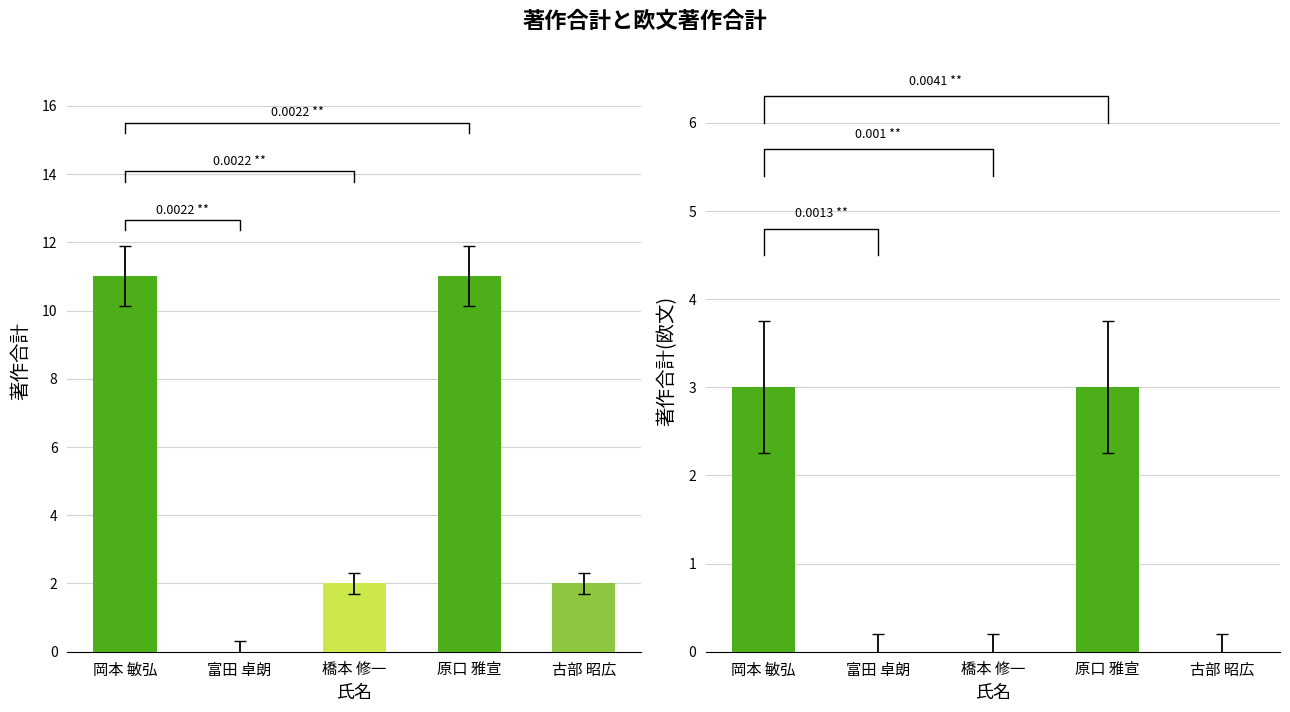

What is the difference between the maximum and minimum values in the 著作合計(欧文) series?

3